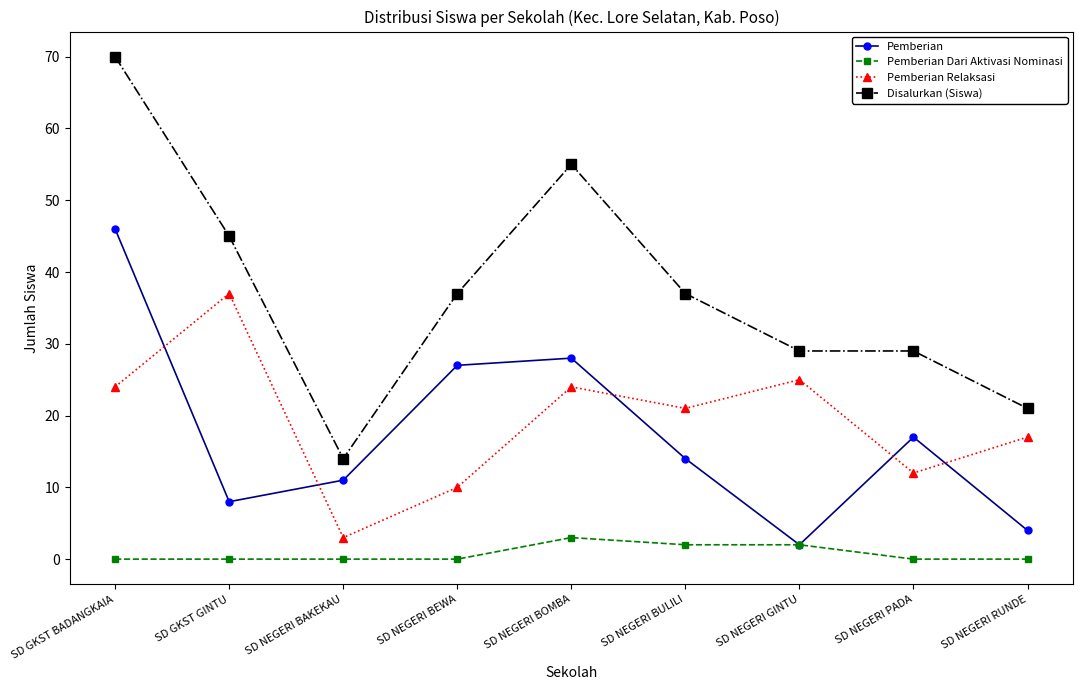

True or false: Pemberian has a value of 11 at SD NEGERI BAKEKAU.

True